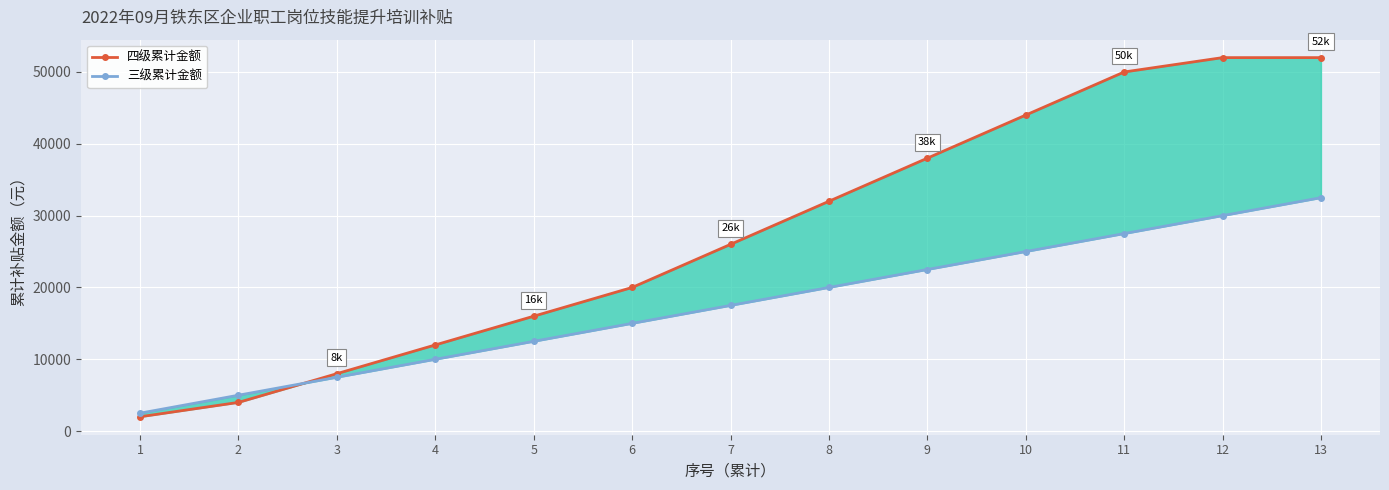

At which category is the sum across all series the highest?

13